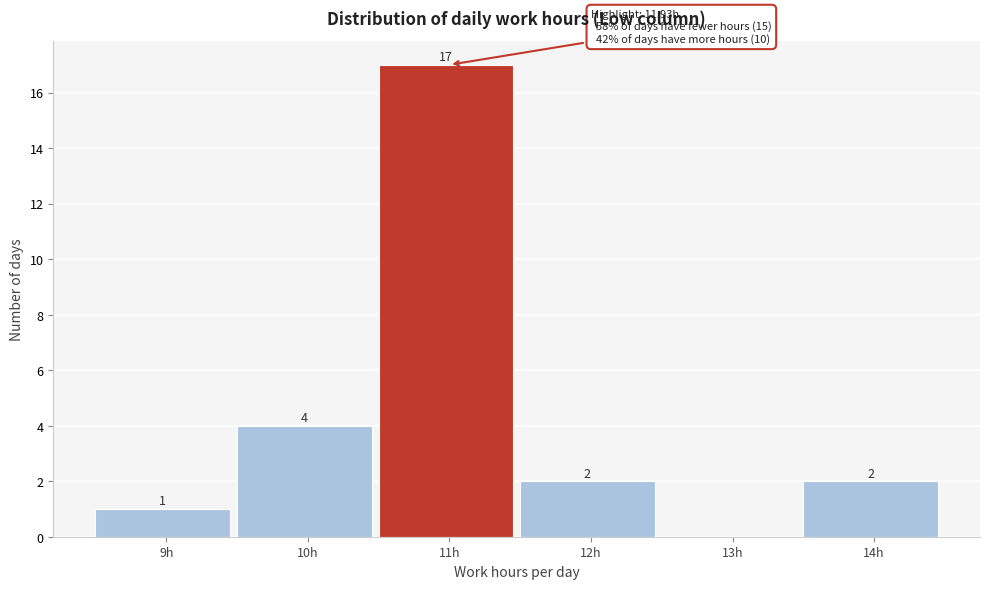

Reading right to left, transcribe all the data shown in this chart.

14h=2	13h=0	12h=2	11h=17	10h=4	9h=1